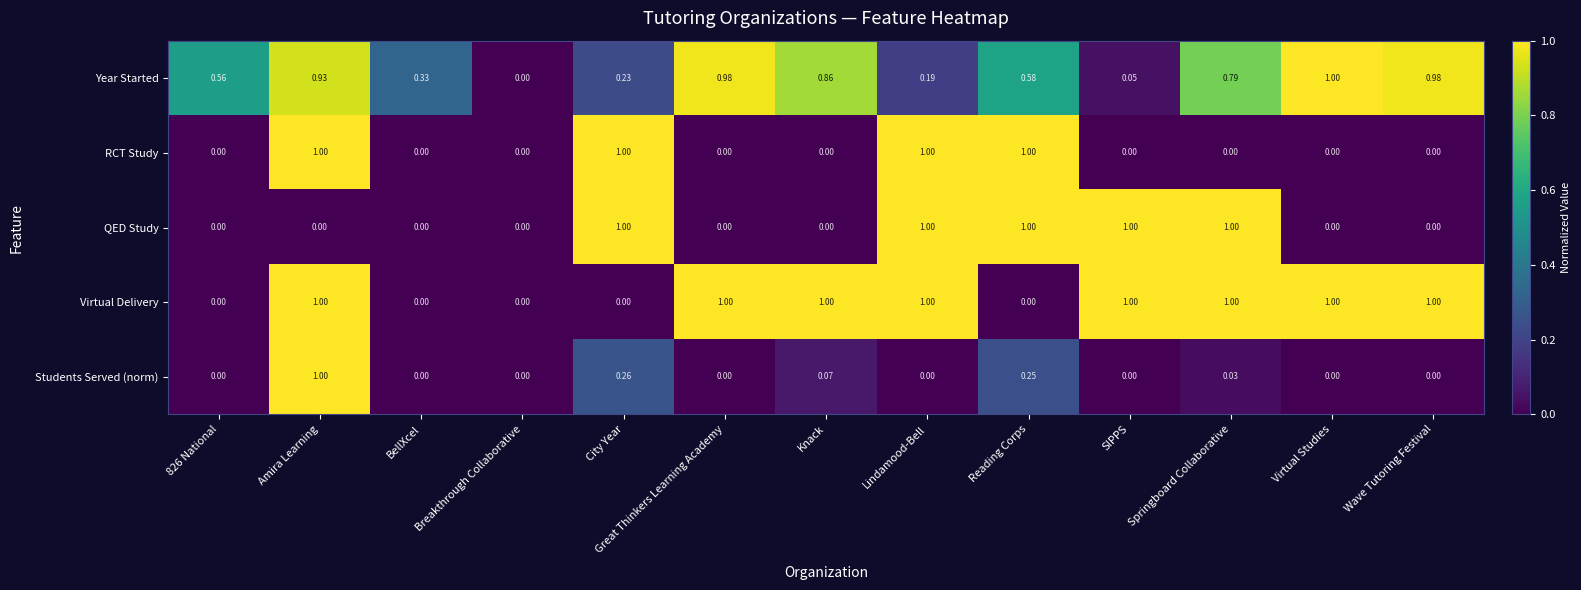

What is the difference between the highest and lowest values at Virtual Studies?

1.0